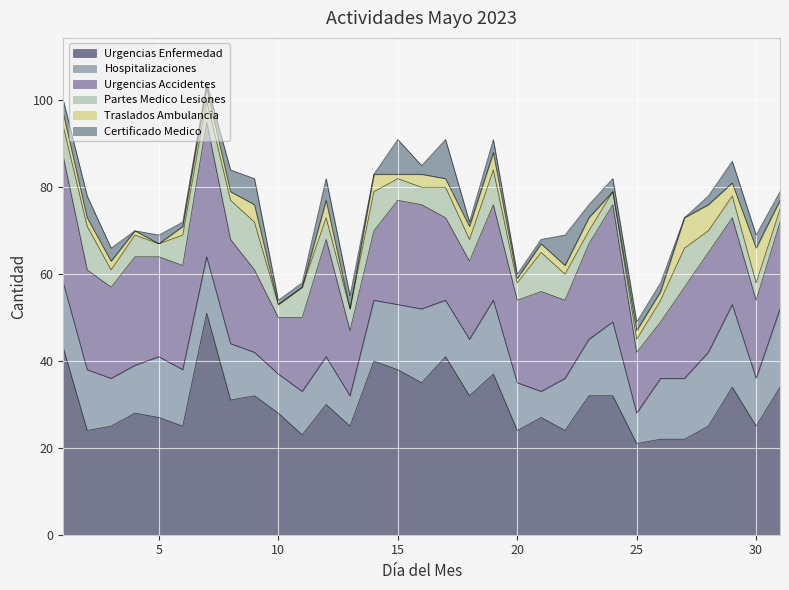

At which label does Traslados Ambulancia first exceed 2?

1